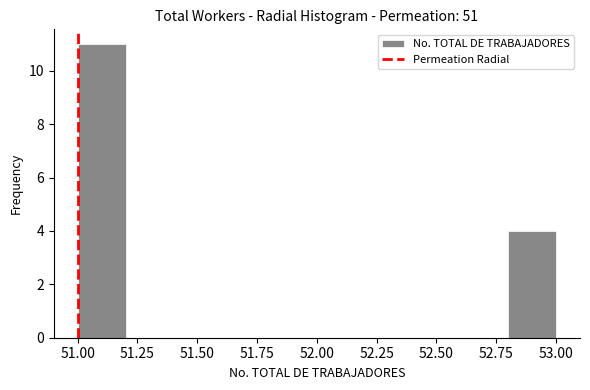

How tall is the bar that spans 51.0 to 51.2 on the x-axis? The values are not printed on the chart, so give them approximately, as read against the axis.

11